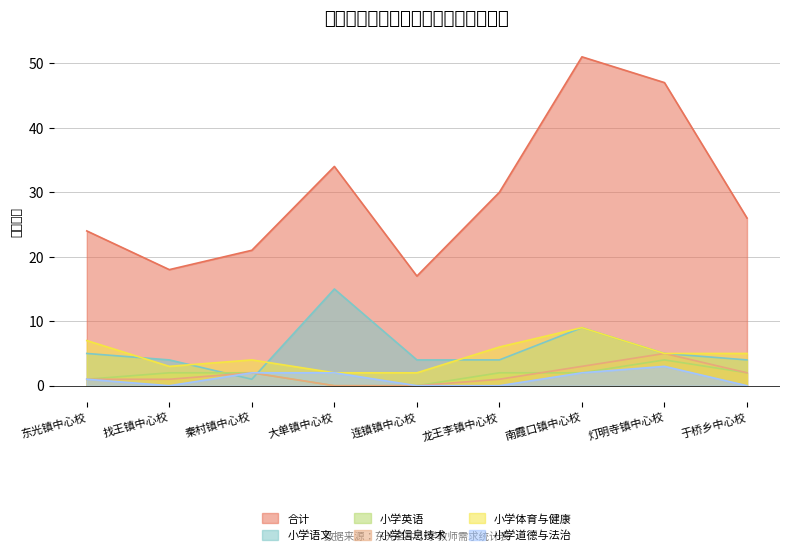

What are all the series names shown in the legend?

合计, 小学语文, 小学英语, 小学信息技术, 小学体育与健康, 小学道德与法治